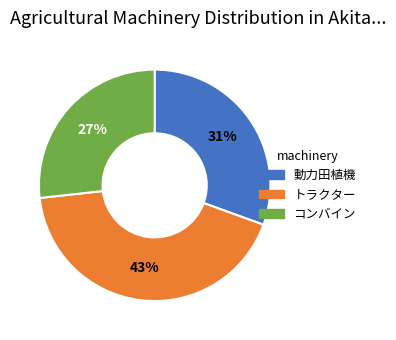

Count the number of slices in the pie.

3